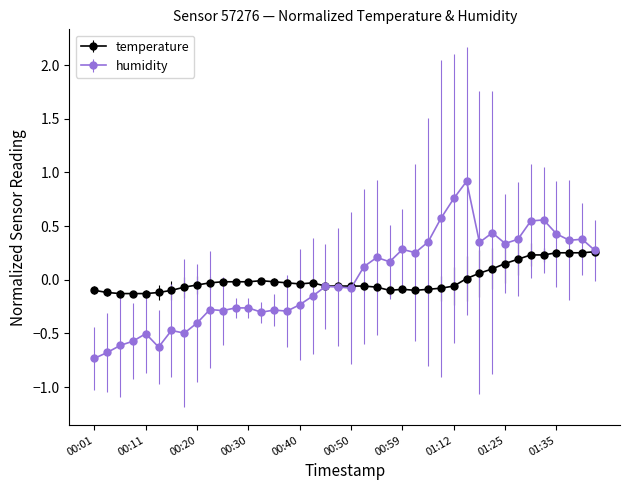

What is the highest value of the humidity series?

0.9